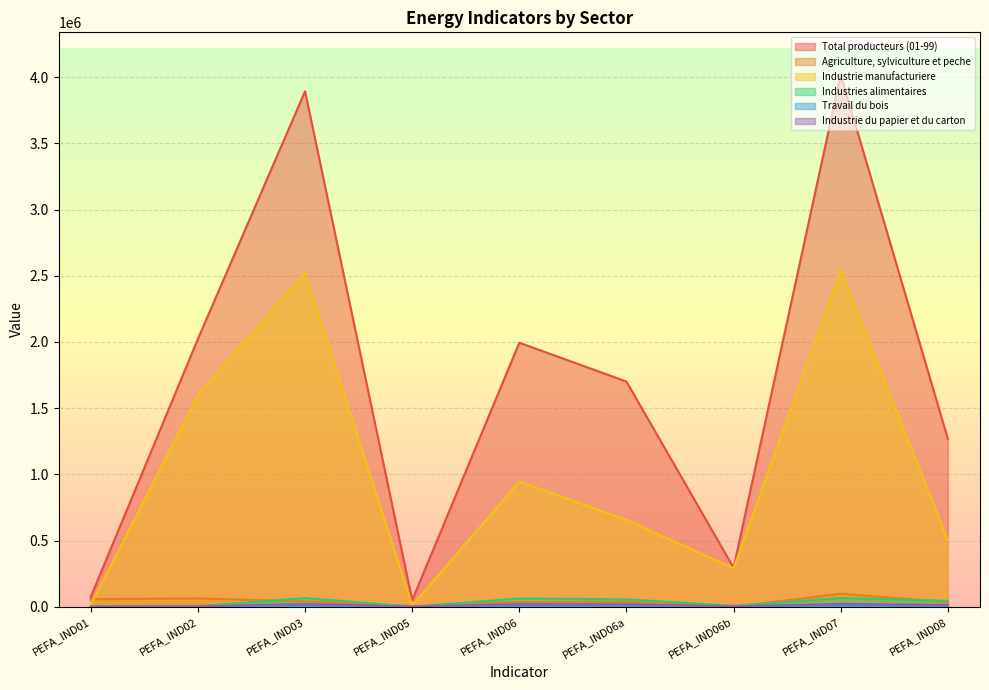

Which series changed the most between PEFA_IND02 and PEFA_IND06b?

Total producteurs (01-99)